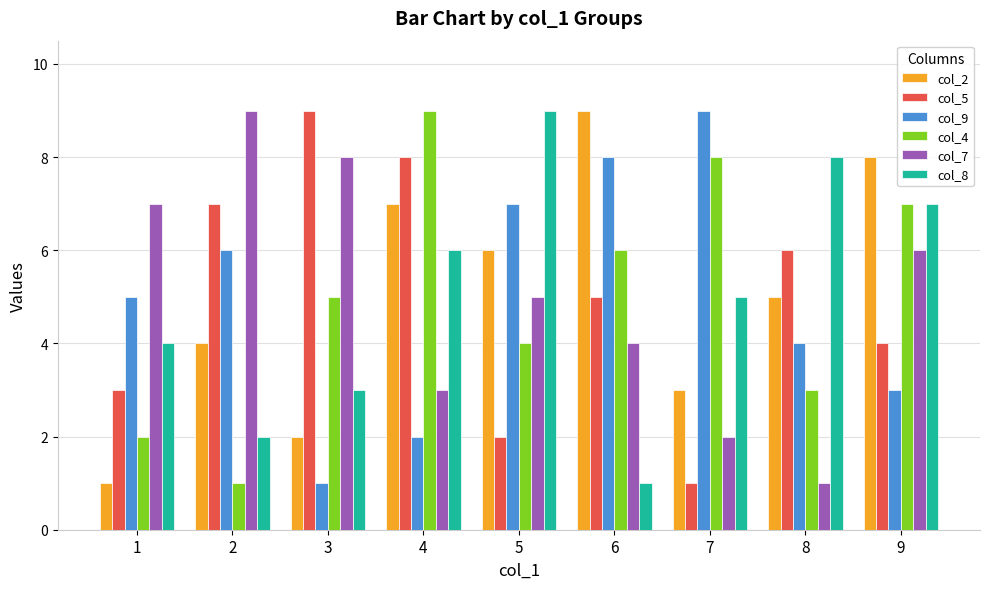

What is the minimum value shown in the chart?

1